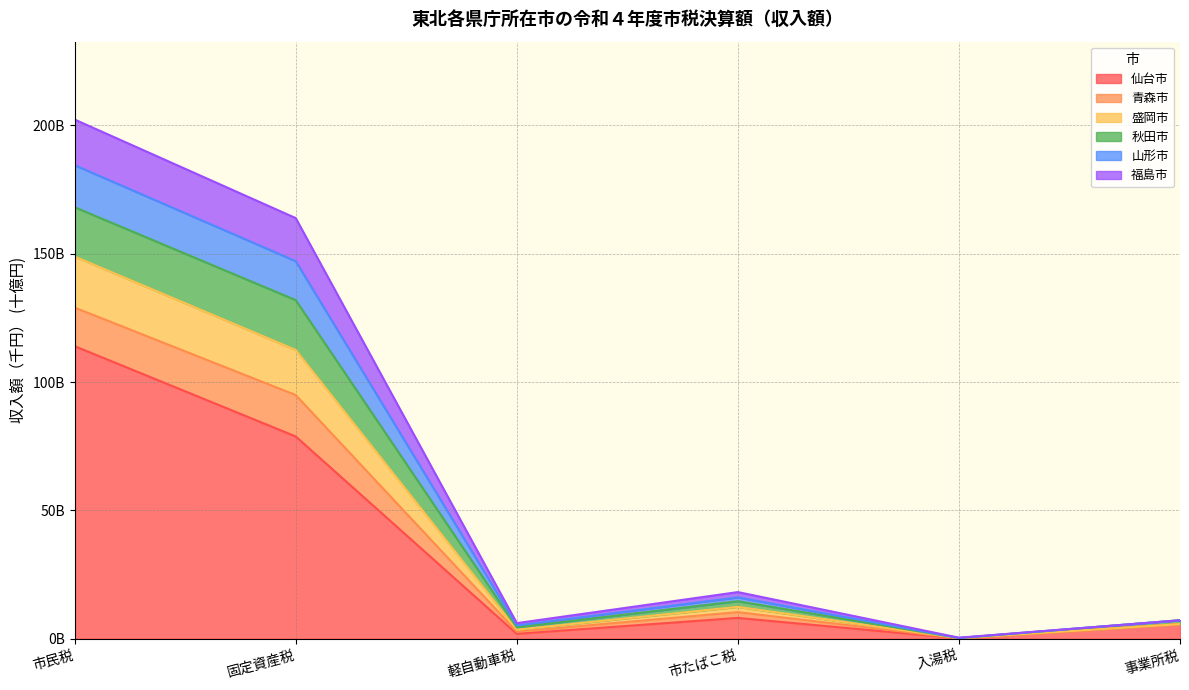

What position from the right is 市たばこ税?

3